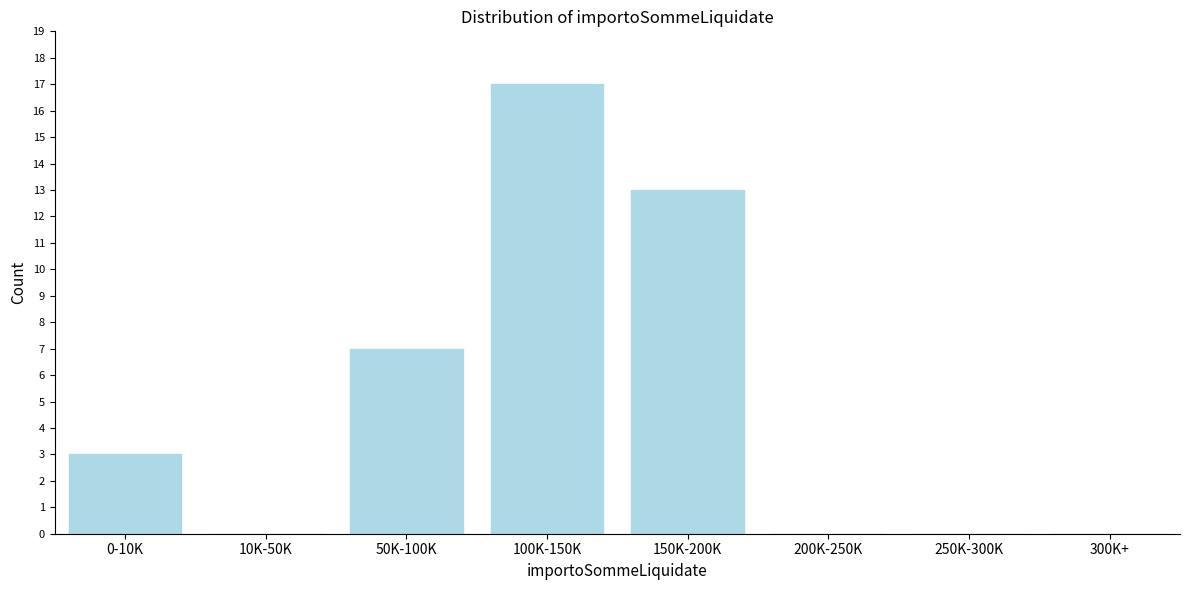

Reading left to right, transcribe all the data shown in this chart.

0-10K=3	10K-50K=0	50K-100K=7	100K-150K=17	150K-200K=13	200K-250K=0	250K-300K=0	300K+=0